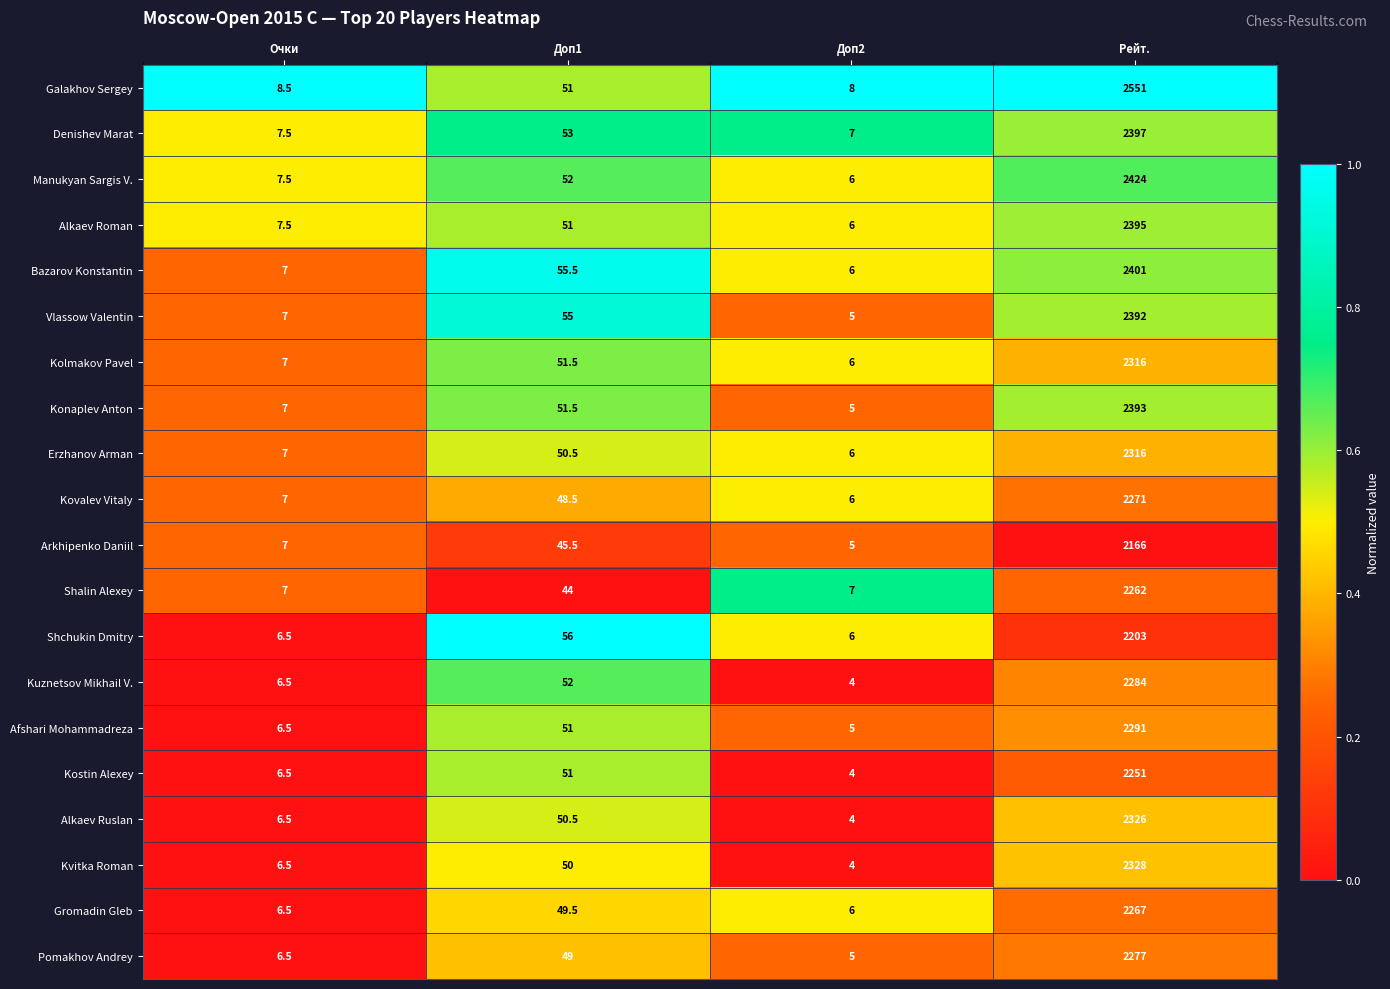

At which label does Afshari Mohammadreza reach its minimum?

Доп2